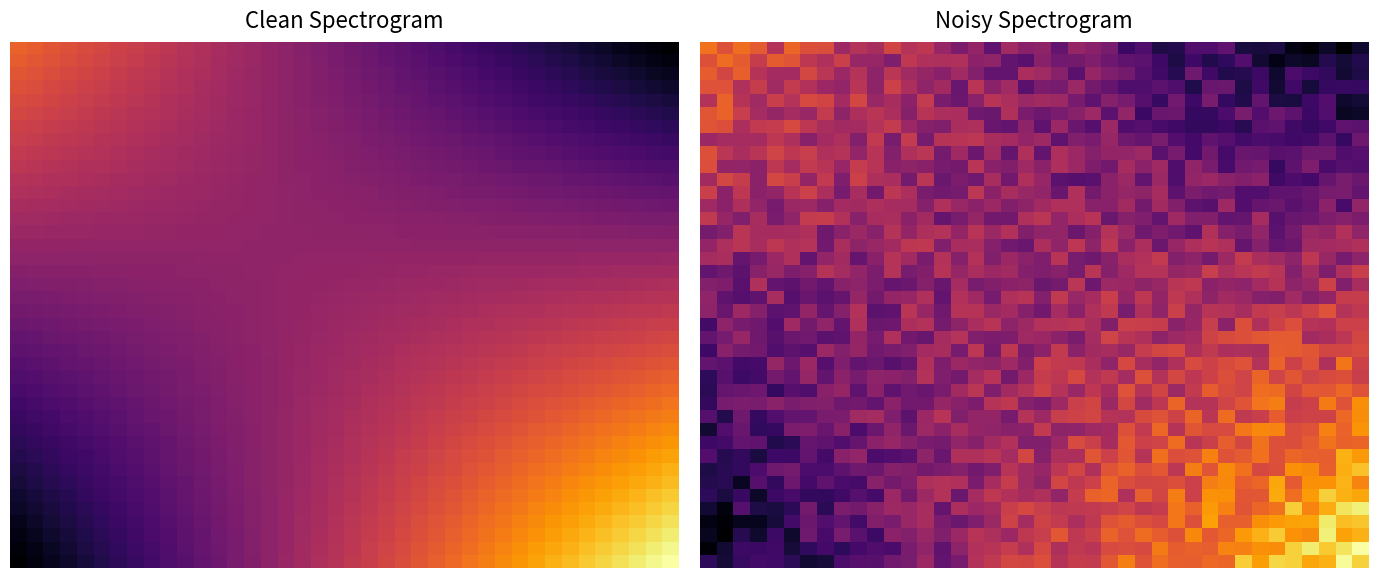

At how many categories does at least one series exceed 16?

20